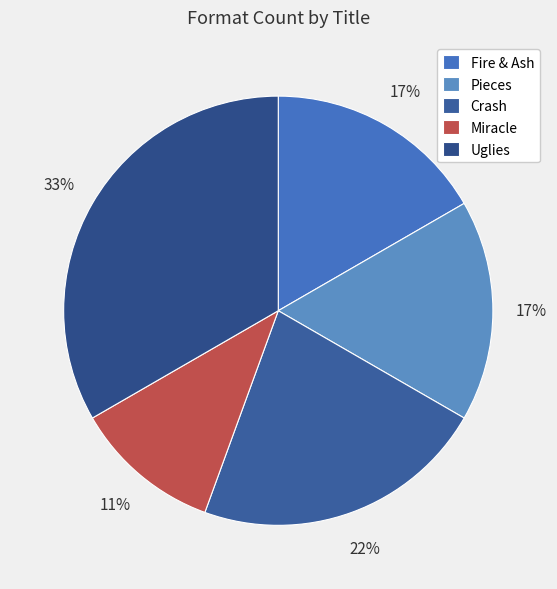

What is the change in value from Crash to Uglies?

+2